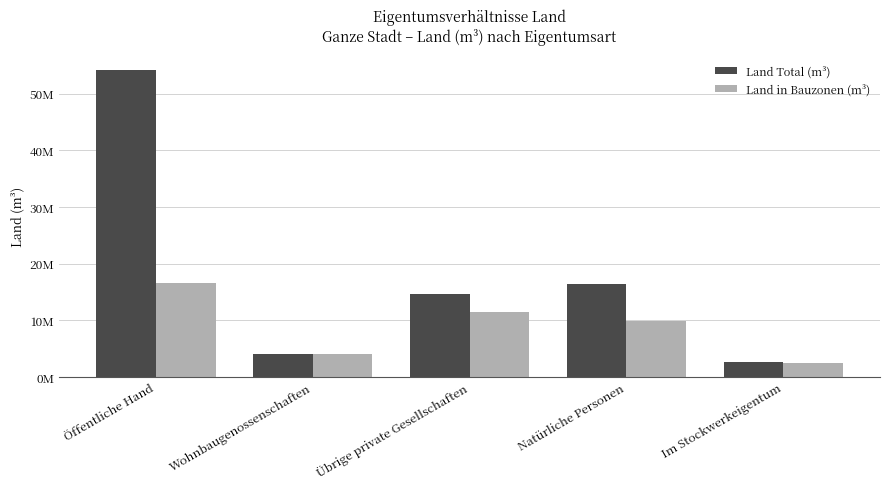

Is the value of Land in Bauzonen (m³) at Öffentliche Hand greater than the value of Land Total (m³) at Wohnbaugenossenschaften?

Yes